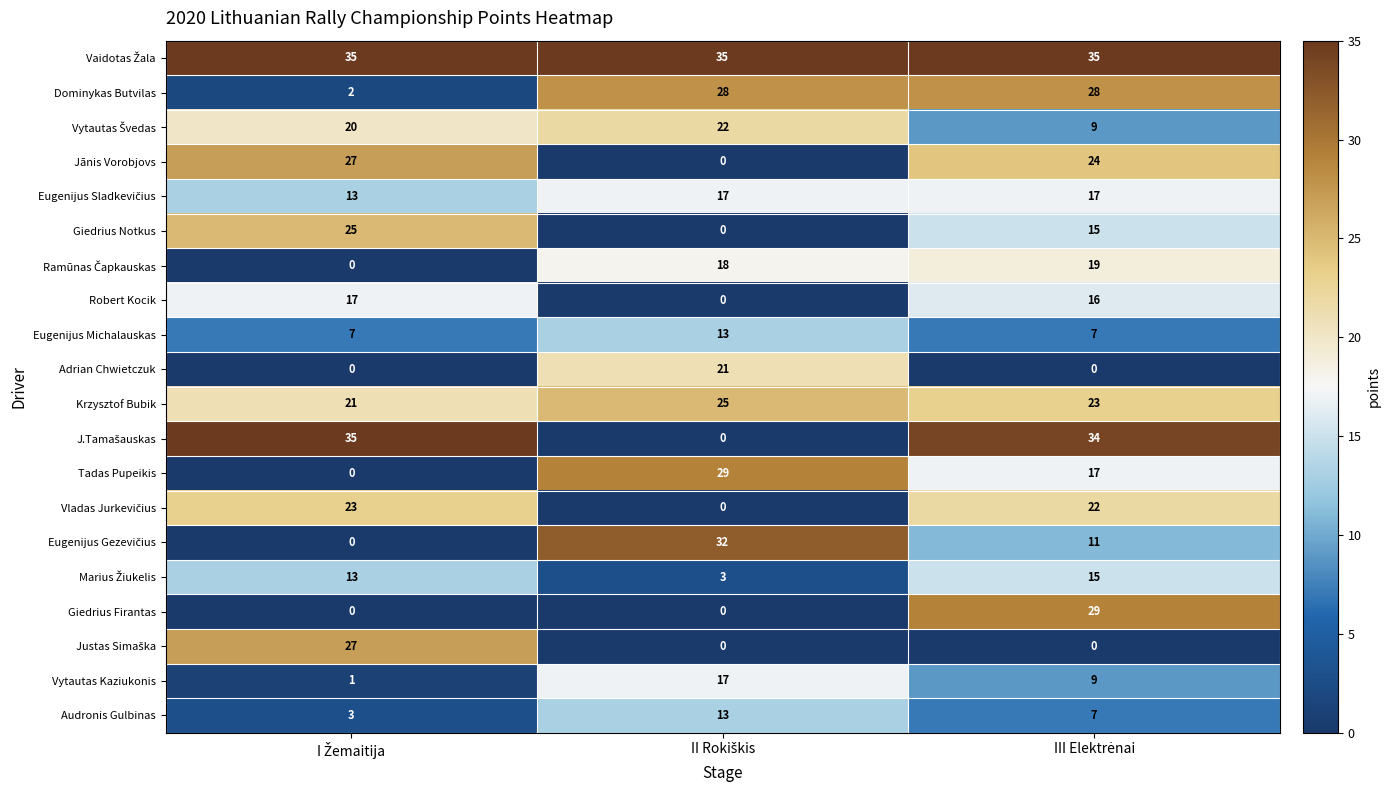

At how many categories does at least one series exceed 23?

3